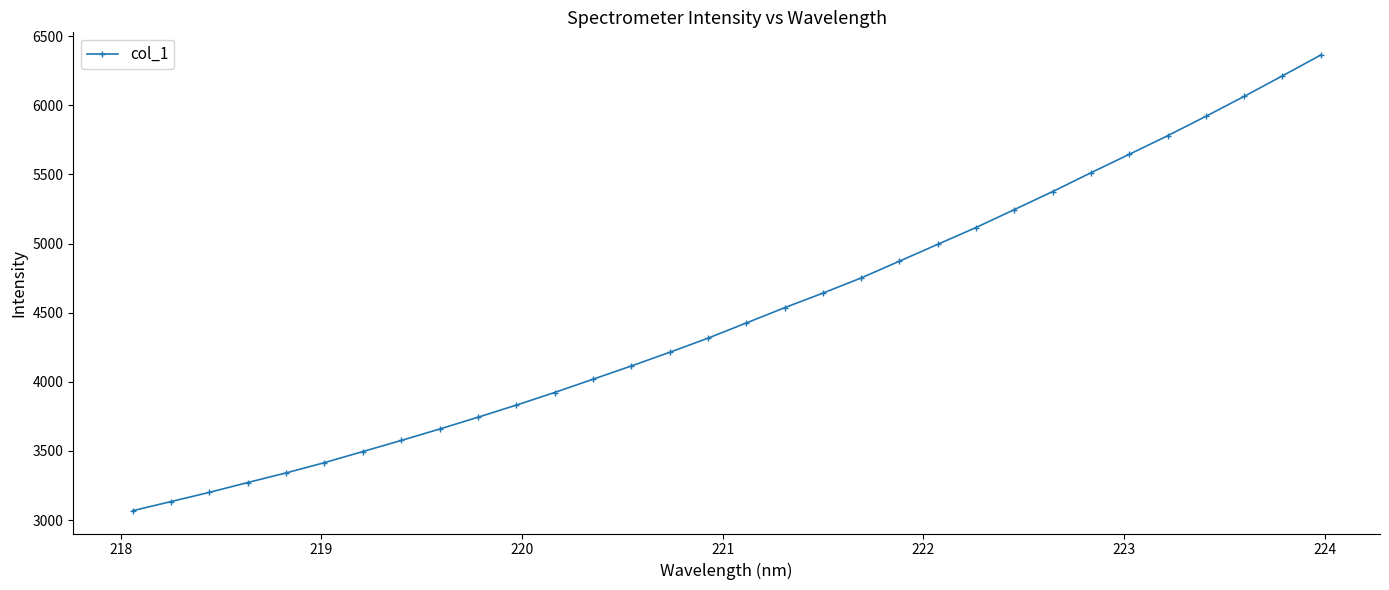

What is the smallest value displayed?

3068.2